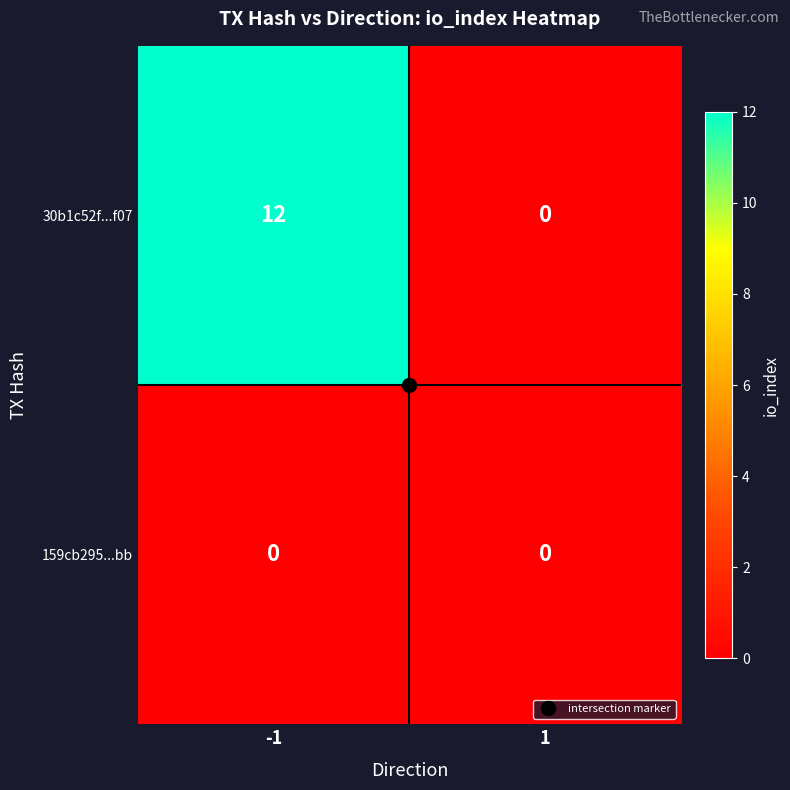

Which series has the widest spread of values?

30b1c52f...f07